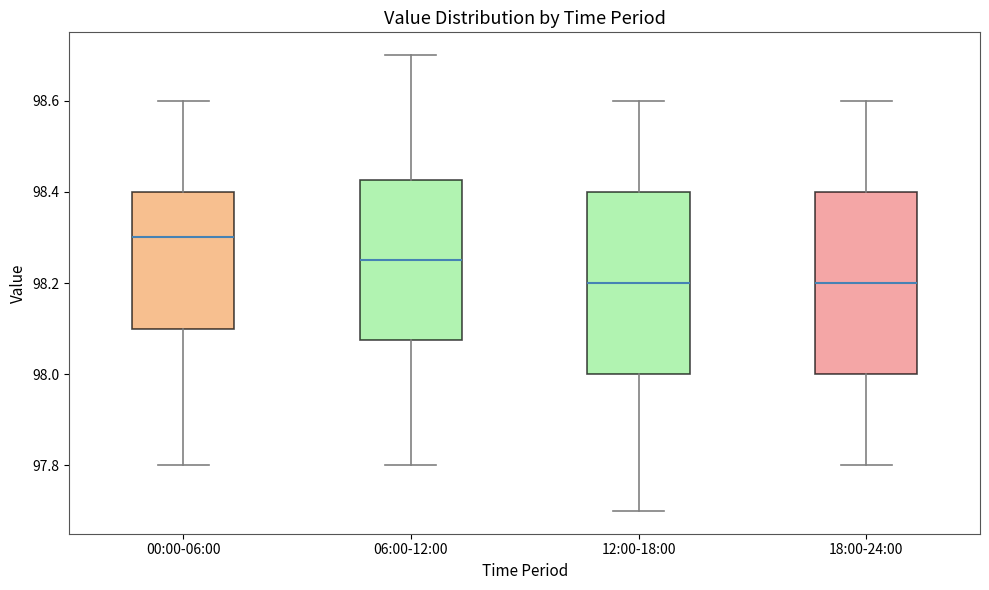

Reading left to right, transcribe this box plot: for each box, give where its median line is, the range the box spans, and where its two whiskers end, as read against the y-axis. The values are not printed on the chart, so give them approximately, as read against the axis.

00:00-06:00: median 98.30, box 98.10 to 98.40, whiskers 97.80 to 98.60
06:00-12:00: median 98.26, box 98.08 to 98.42, whiskers 97.80 to 98.70
12:00-18:00: median 98.20, box 98.00 to 98.40, whiskers 97.70 to 98.60
18:00-24:00: median 98.20, box 98.00 to 98.40, whiskers 97.80 to 98.60